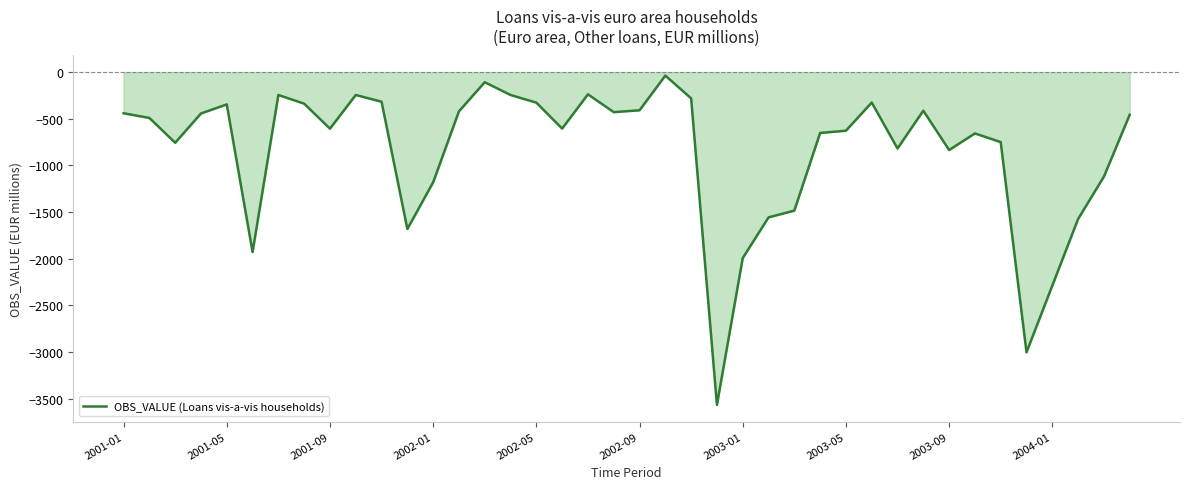

What is the sum of all values?

-34240